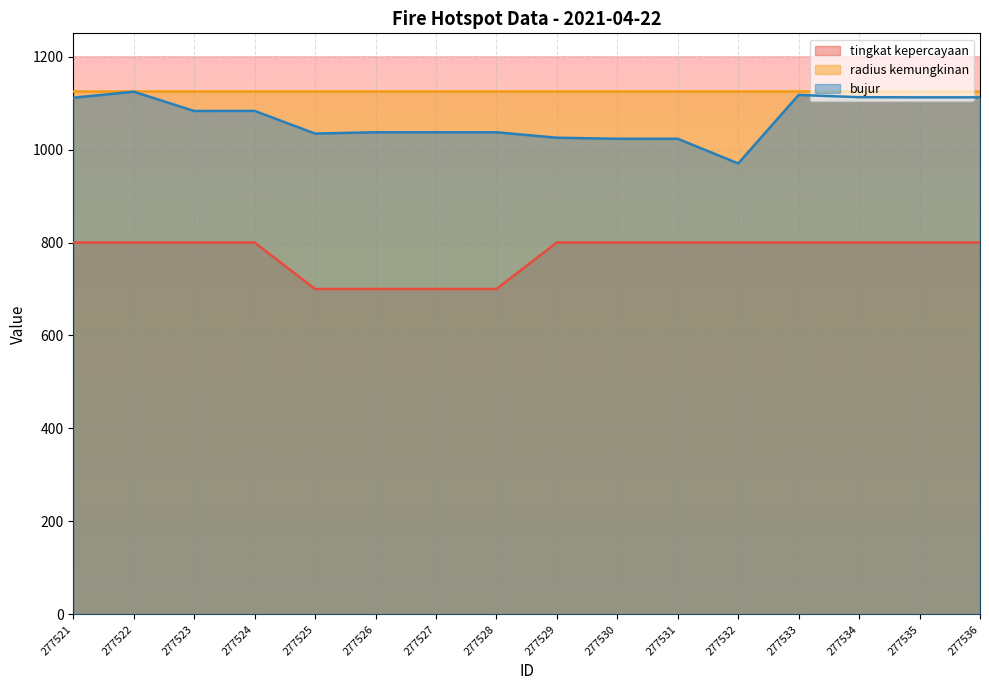

True or false: tingkat kepercayaan and bujur intersect in this chart.

False